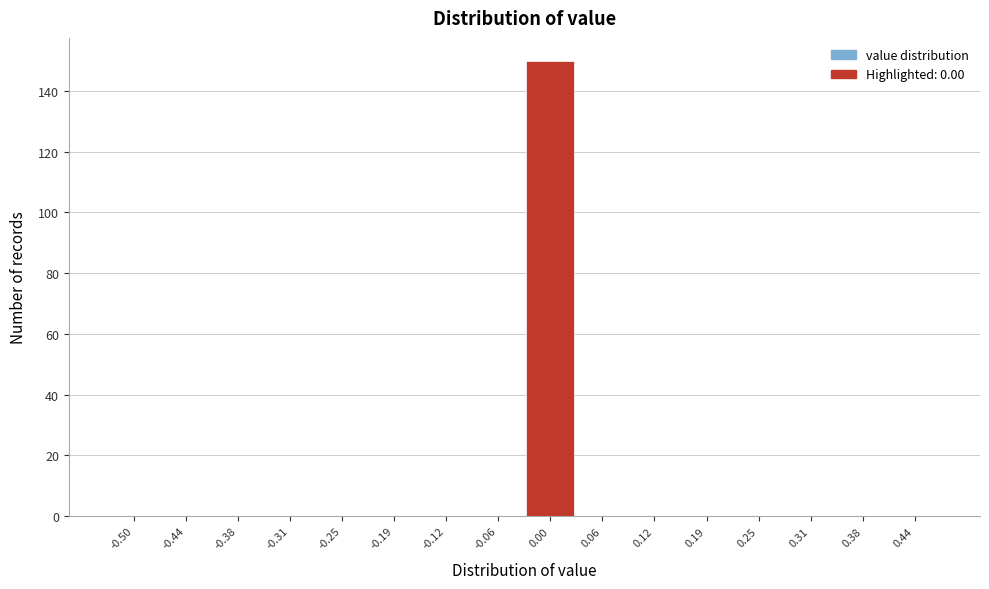

Reading right to left, extract all data points from this chart.

0.44=0	0.38=0	0.31=0	0.25=0	0.19=0	0.12=0	0.06=0	0.00=150	-0.06=0	-0.12=0	-0.19=0	-0.25=0	-0.31=0	-0.38=0	-0.44=0	-0.50=0